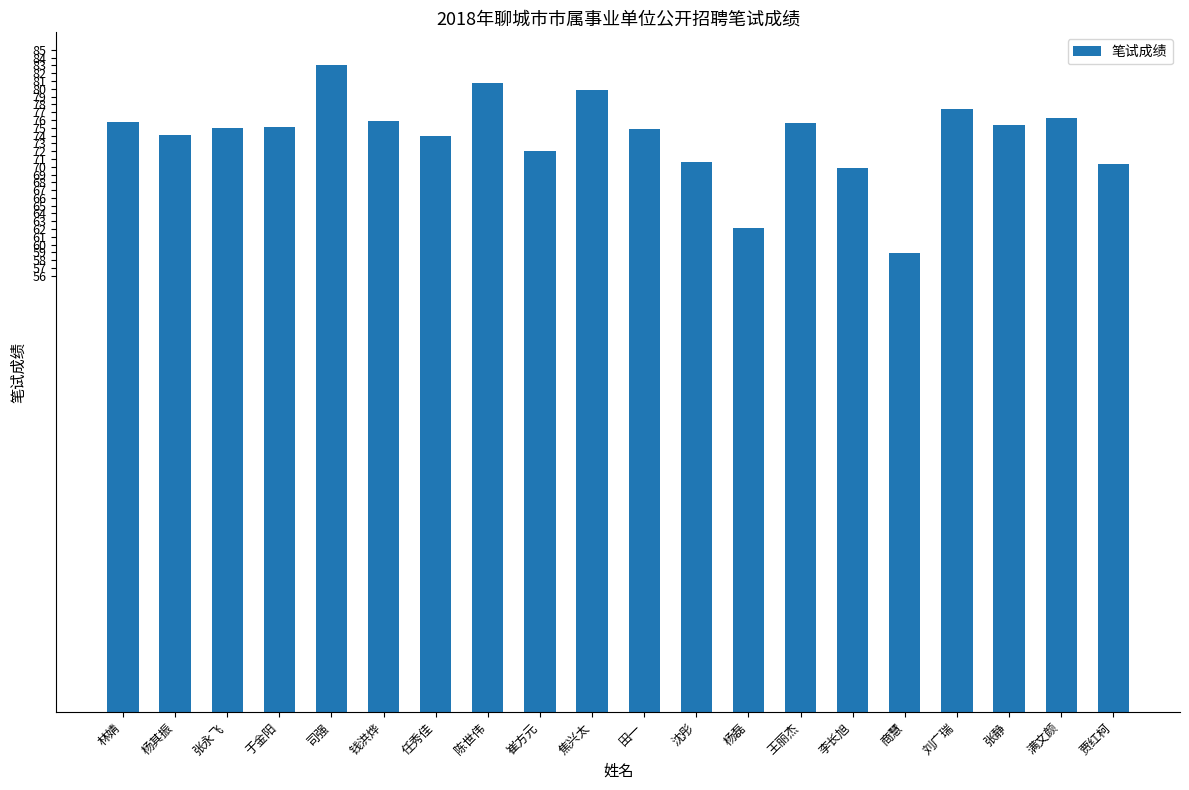

True or false: the data shows 49.7 at 崔方元.

False